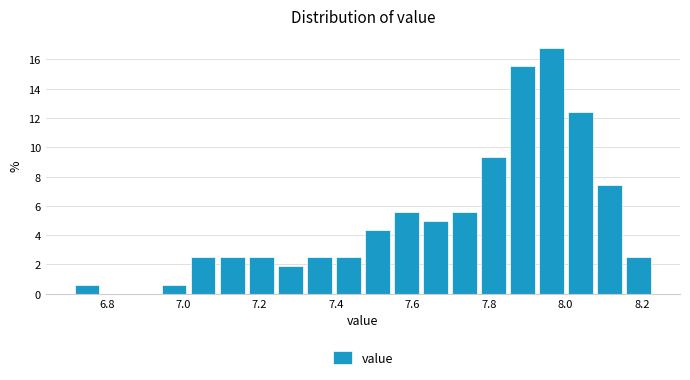

Around what value on the x-axis is the tallest bar? Give the approximate position of its centre, as read against the axis.

7.96